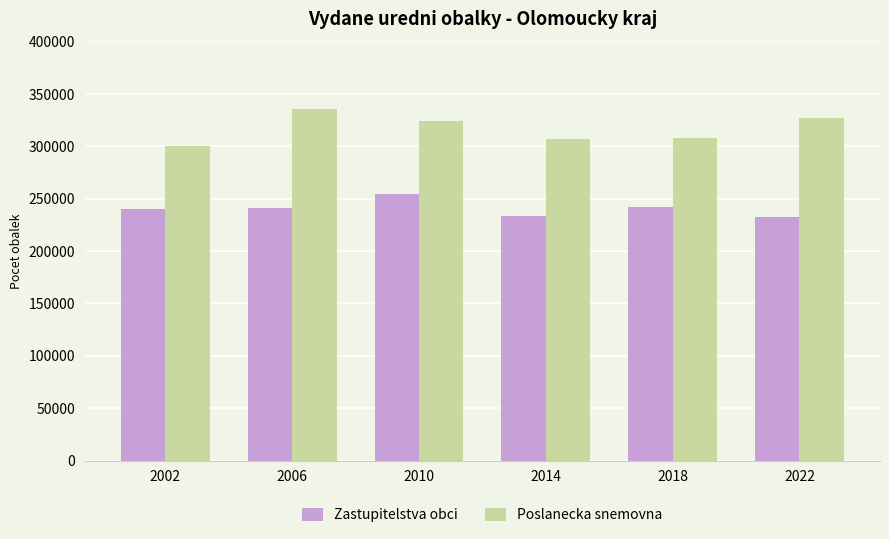

How many distinct data groups are displayed?

2